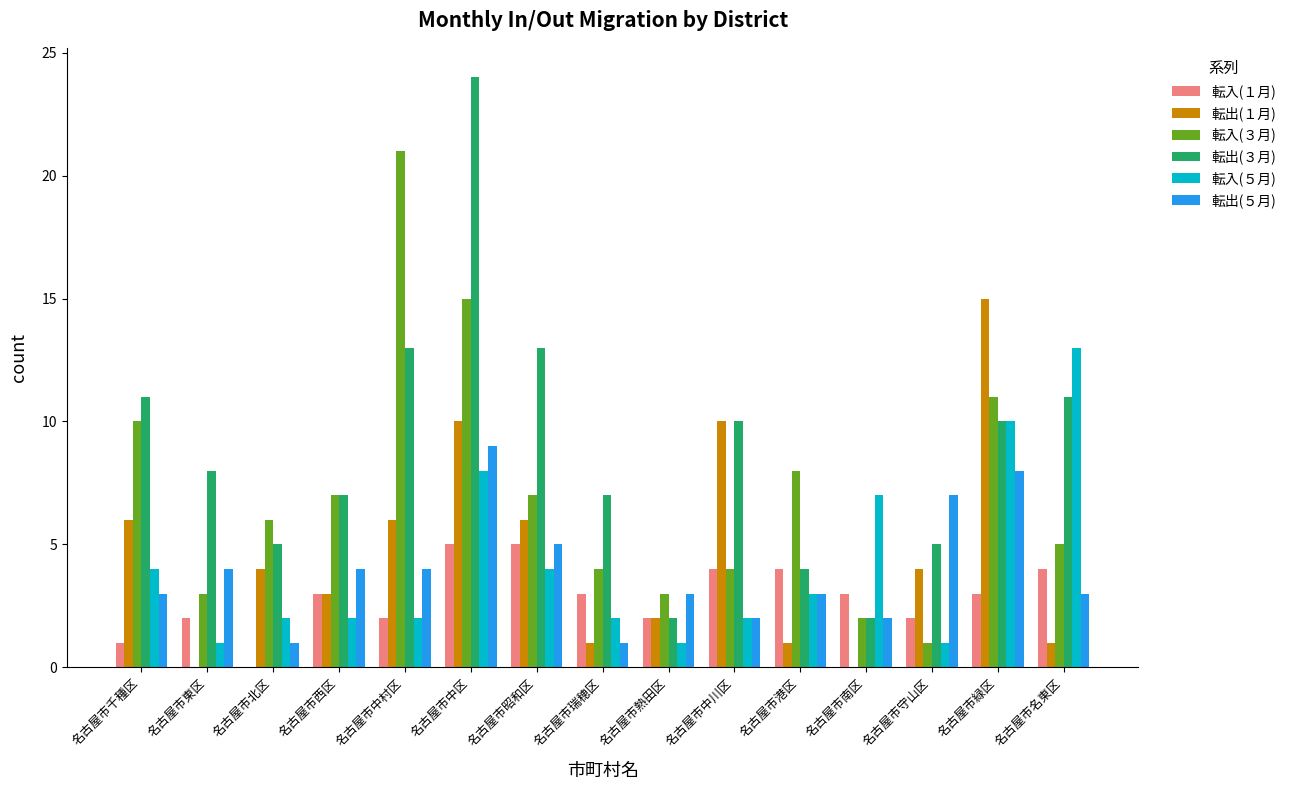

What is the maximum value shown in the chart?

24